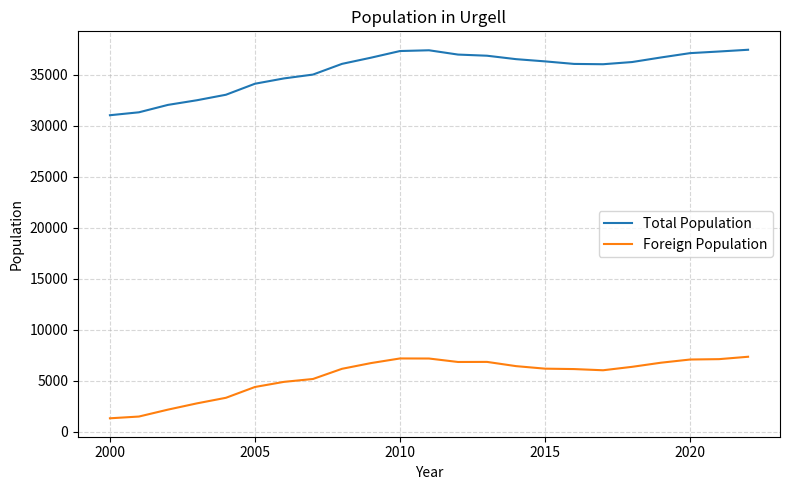

What is the highest value of the Foreign Population series?

7350